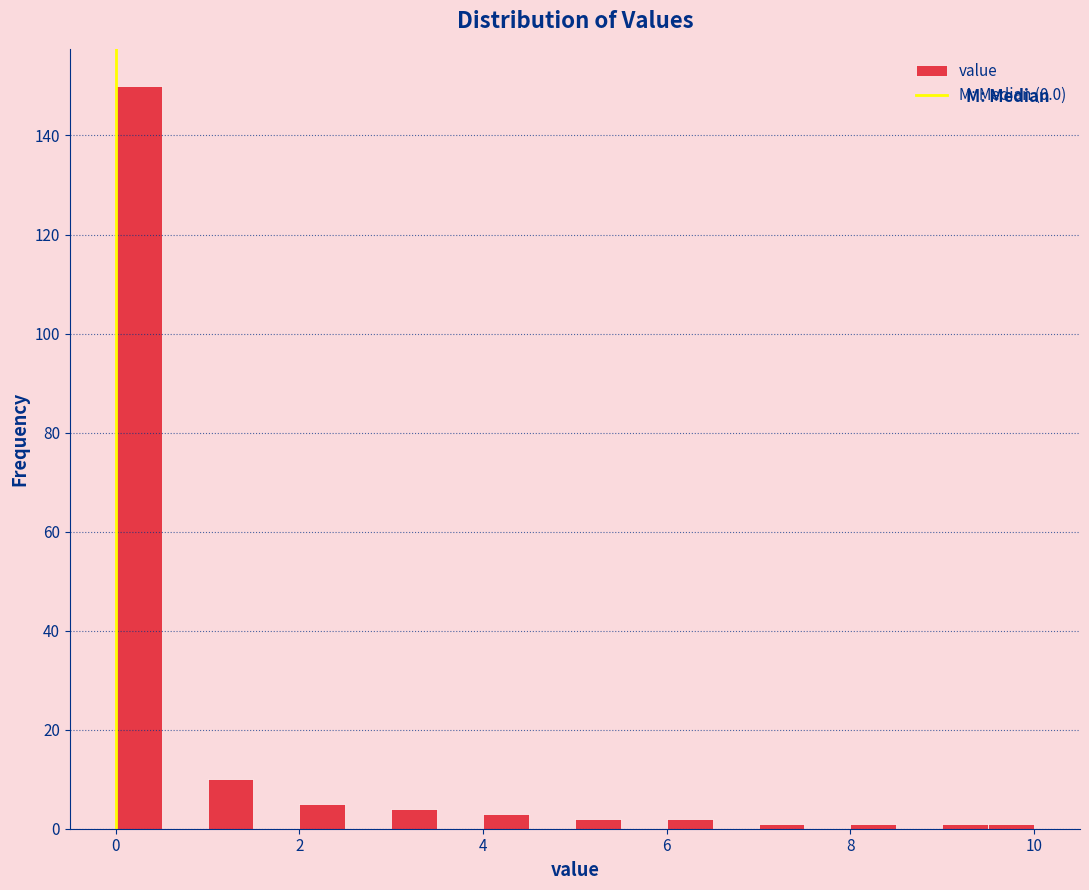

Around what value on the x-axis is the tallest bar? Give the approximate position of its centre, as read against the axis.

0.2